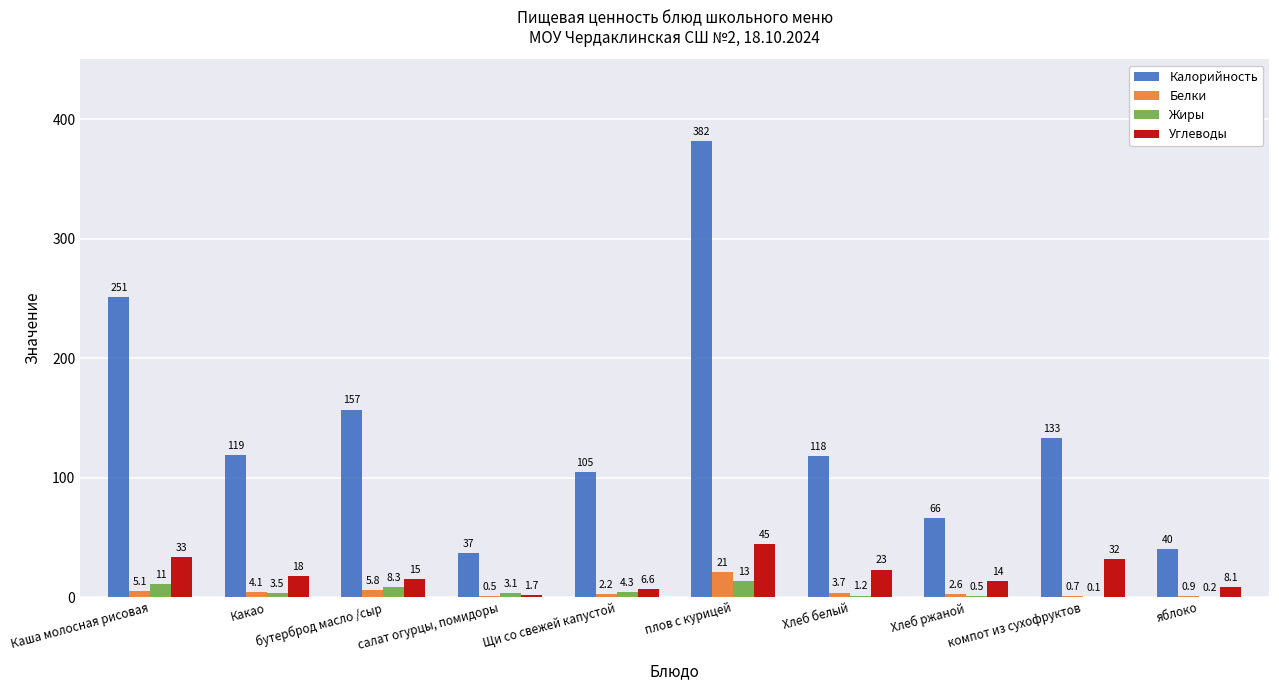

What is the greatest value displayed?

381.7